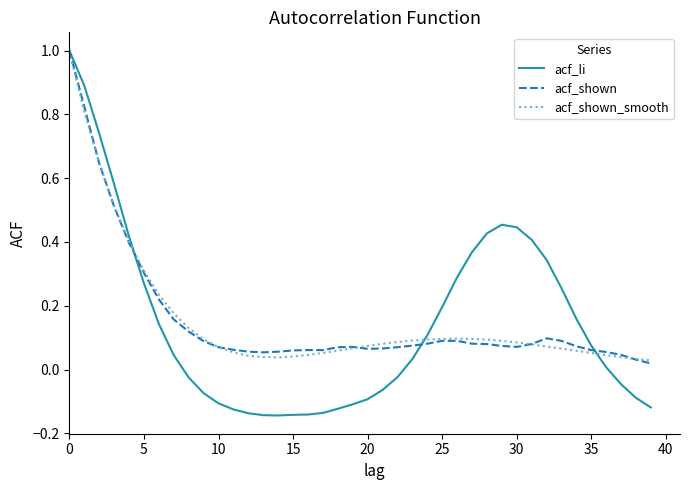

Which series has the largest range (max minus min)?

acf_li